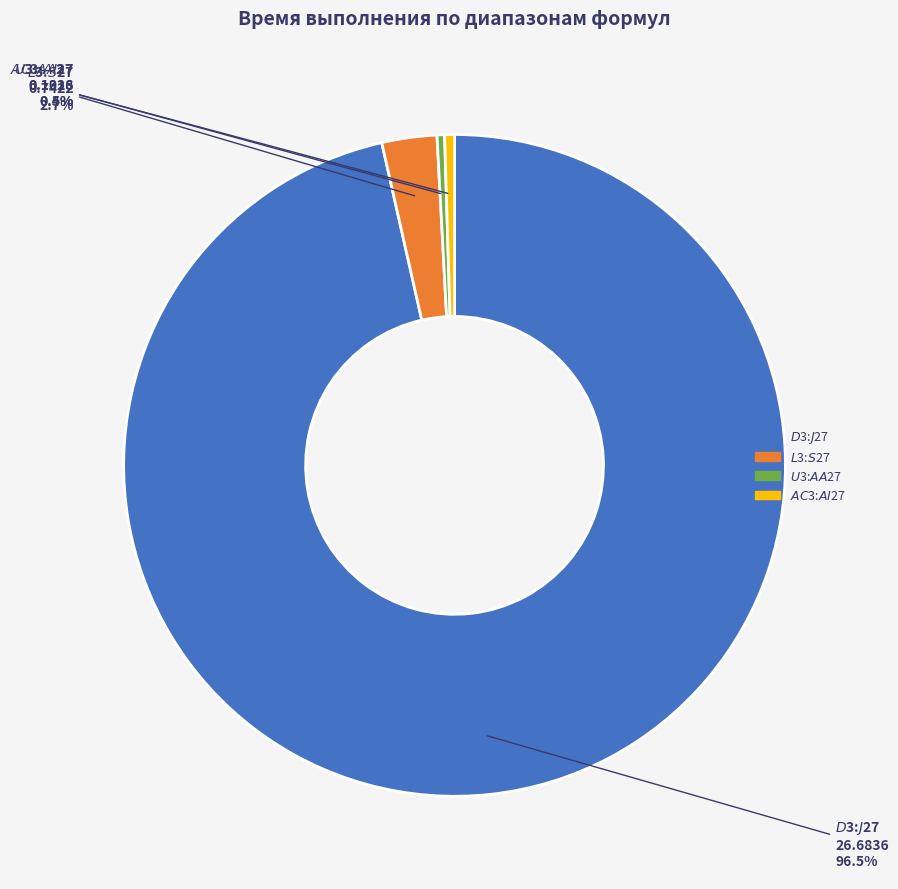

Does any single category account for the majority?

Yes